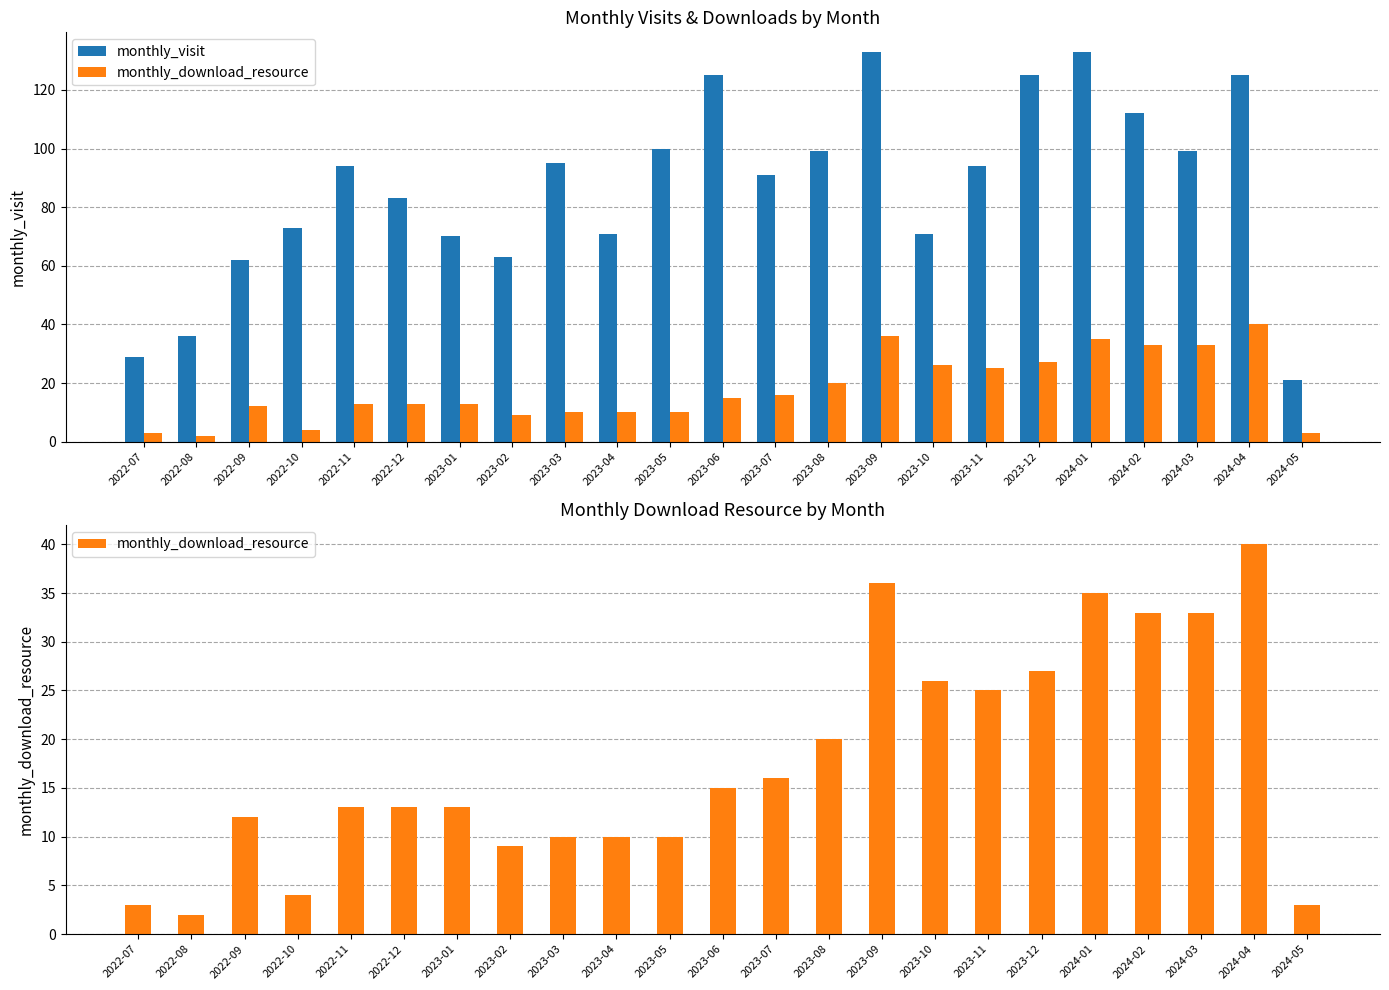

Is it true that monthly_visit equals 21 at 2024-05?

True